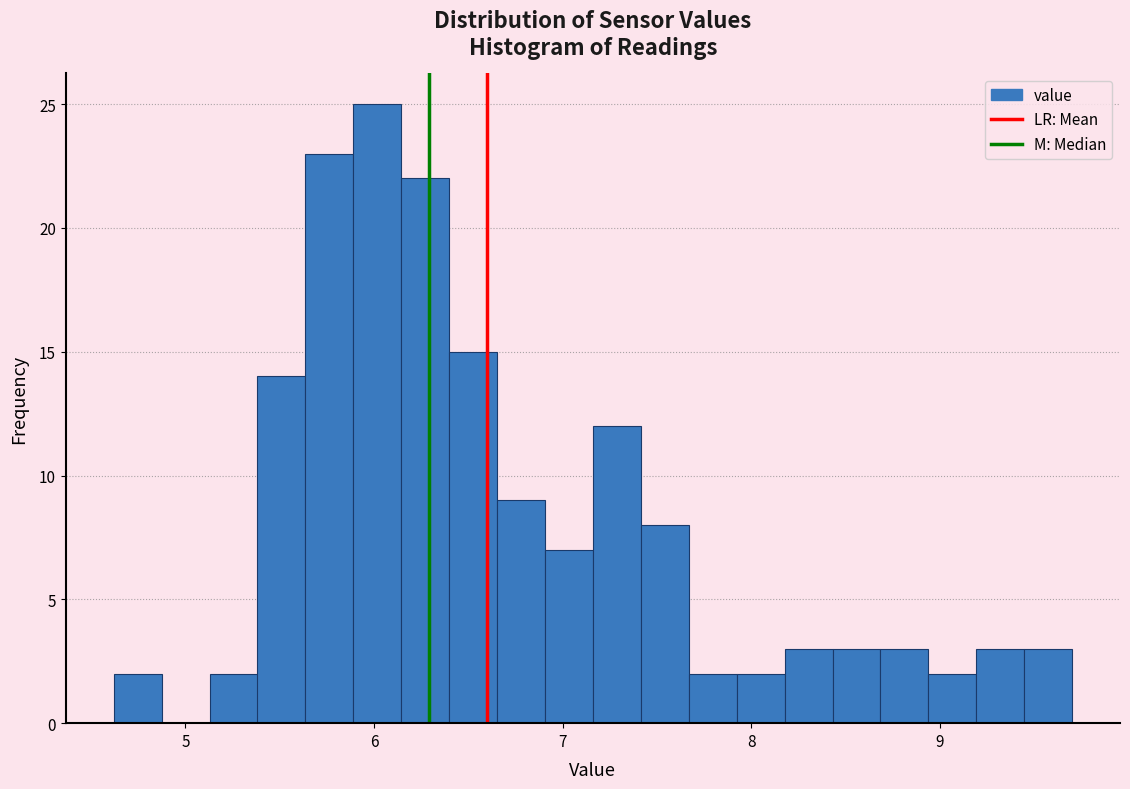

Read against the x-axis, roughly where is the centre of the tallest bar?

6.0